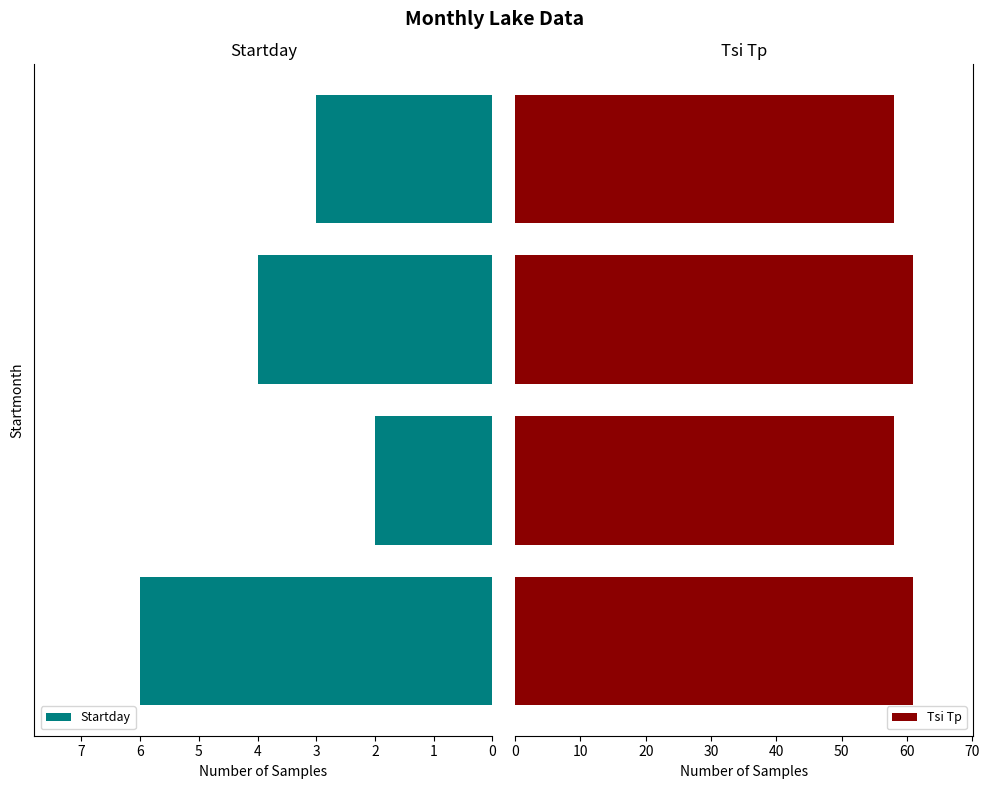

How many data points in Startday are less than 4?

2